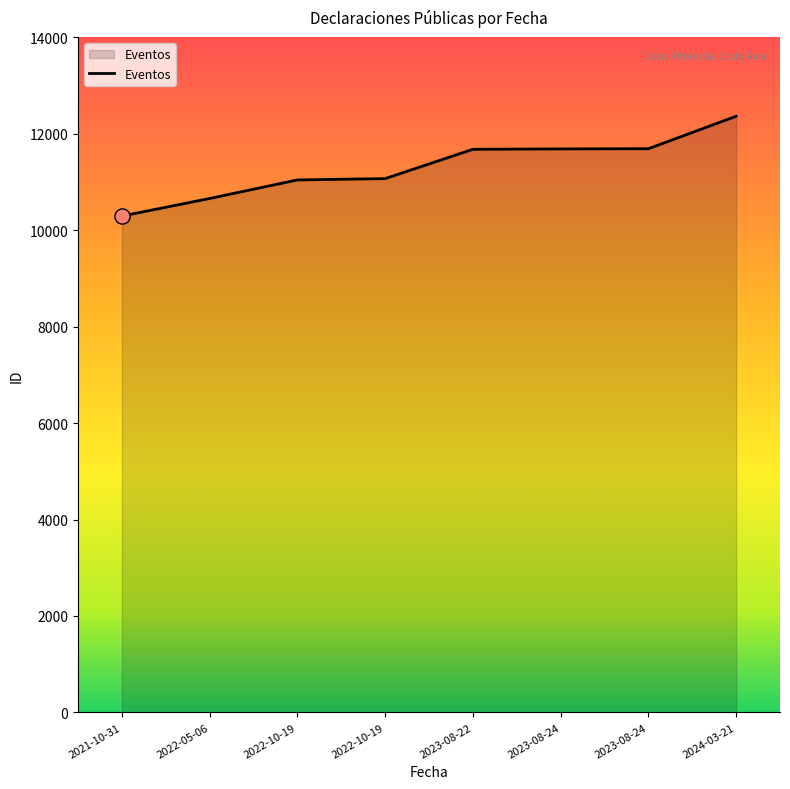

What is the ratio of the value at 2022-05-06 to the value at 2023-08-22?

0.9